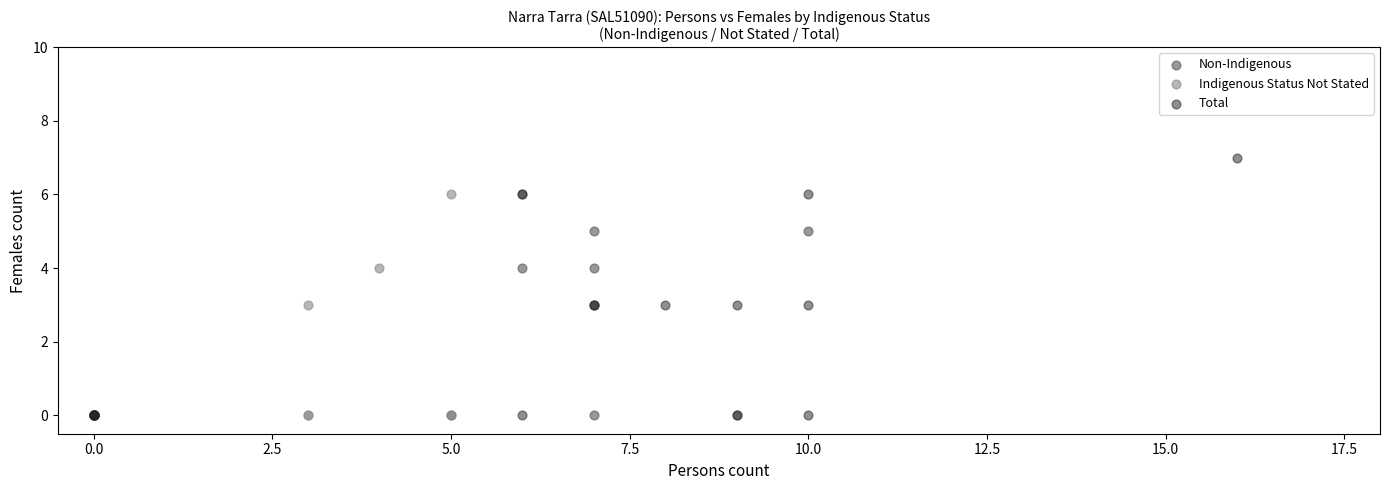

What are all the series names shown in the legend?

Non-Indigenous, Indigenous Status Not Stated, Total